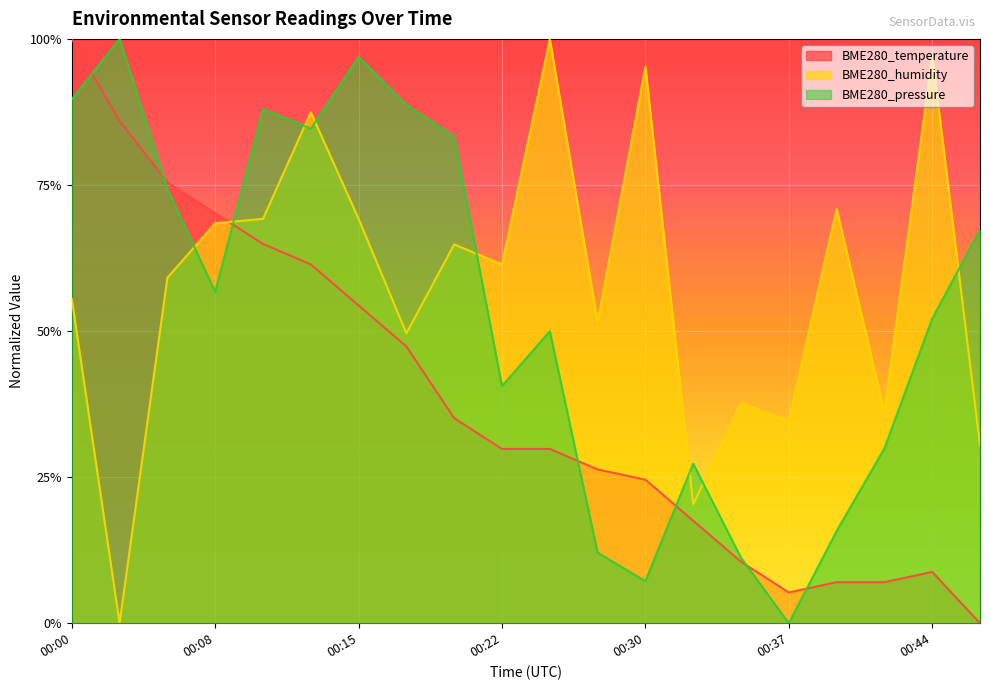

How many times do BME280_pressure and BME280_humidity cross each other?

8